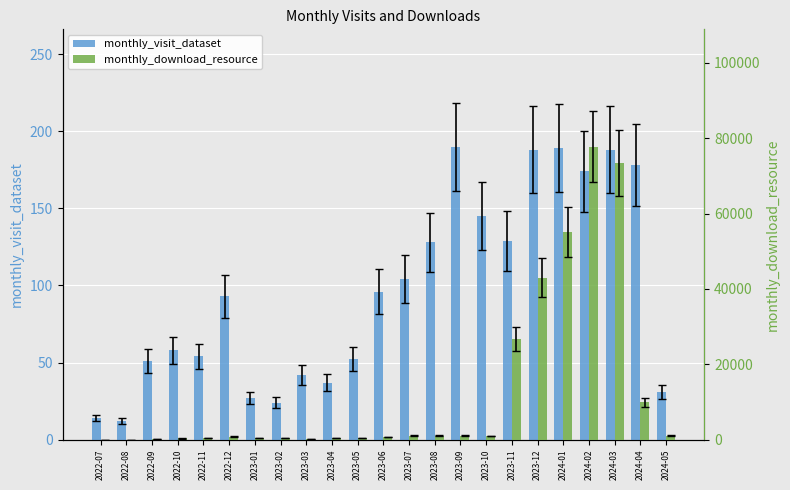

Reading left to right, extract all data points from this chart.

monthly_visit_dataset: 2022-07=14	2022-08=12	2022-09=51	2022-10=58	2022-11=54	2022-12=93	2023-01=27	2023-02=24	2023-03=42	2023-04=37	2023-05=52	2023-06=96	2023-07=104	2023-08=128	2023-09=190	2023-10=145	2023-11=129	2023-12=188	2024-01=189	2024-02=174	2024-03=188	2024-04=178	2024-05=31
monthly_download_resource: 2022-07=3	2022-08=1	2022-09=202	2022-10=333	2022-11=378	2022-12=781	2023-01=352	2023-02=366	2023-03=269	2023-04=385	2023-05=454	2023-06=742	2023-07=1061	2023-08=1015	2023-09=1022	2023-10=981	2023-11=26747	2023-12=42950	2024-01=55105	2024-02=77780	2024-03=73363	2024-04=9925	2024-05=1059